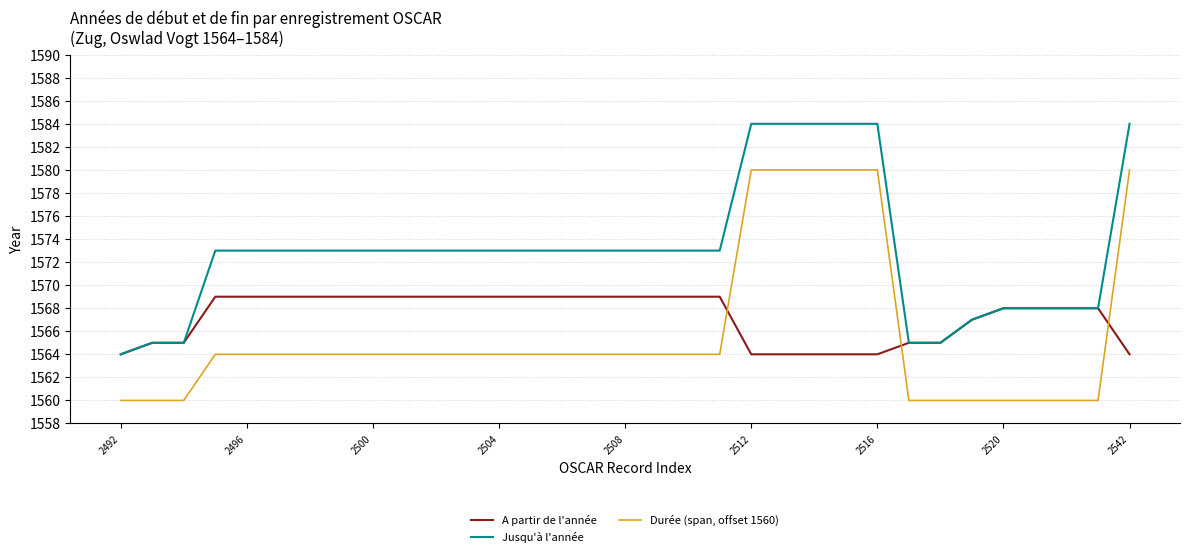

Which series has the largest total across all categories?

Jusqu'à l'année